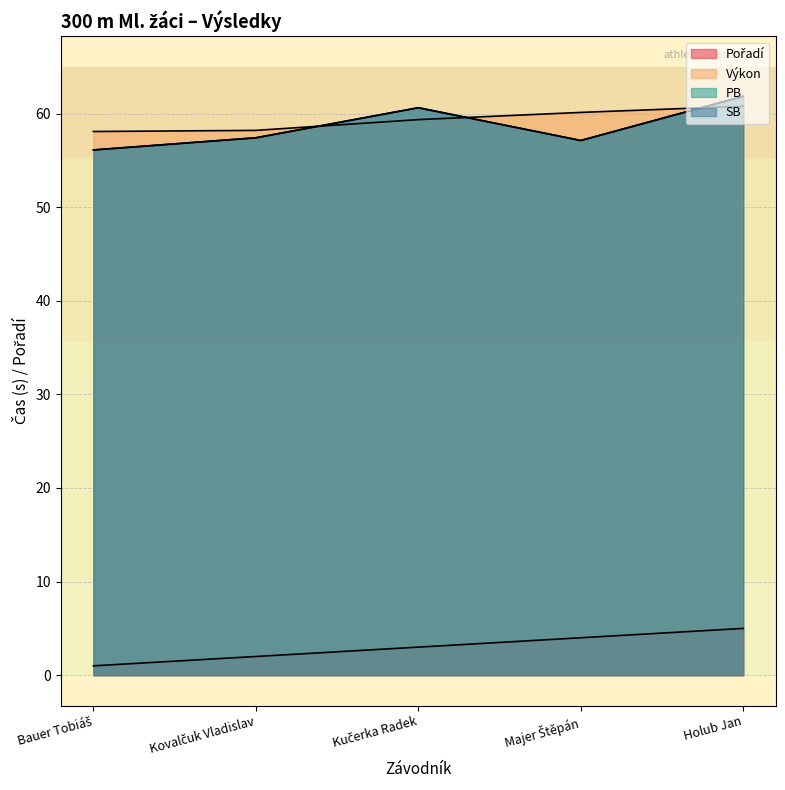

At which category is the sum across all series the highest?

Holub Jan